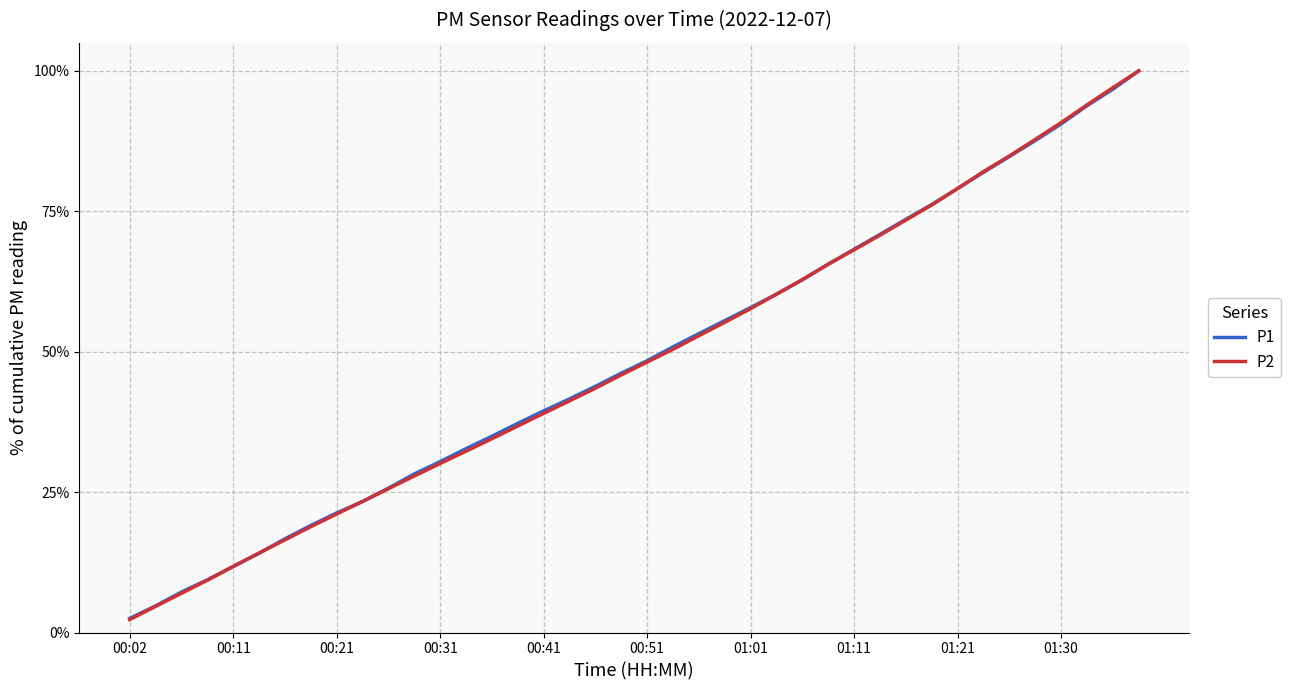

Reading right to left, what are all the values shown in this chart?

P1: 100.0	96.7	93.8	90.6	87.6	84.7	81.9	79.1	76.2	73.6	70.9	68.2	65.6	62.8	60.2	57.9	55.5	53.2	50.9	48.4	46.2	43.8	41.6	39.5	37.2	35.0	32.7	30.4	28.2	25.7	23.3	21.3	19.1	16.7	14.1	11.7	9.4	7.2	4.7	2.5
P2: 100.0	97.0	93.9	90.8	87.8	84.9	82.1	79.1	76.1	73.4	70.7	68.1	65.6	62.8	60.3	57.7	55.2	52.9	50.4	48.2	45.9	43.5	41.3	39.0	36.8	34.5	32.3	30.1	27.9	25.6	23.3	21.1	18.8	16.5	14.2	11.8	9.3	7.0	4.7	2.3